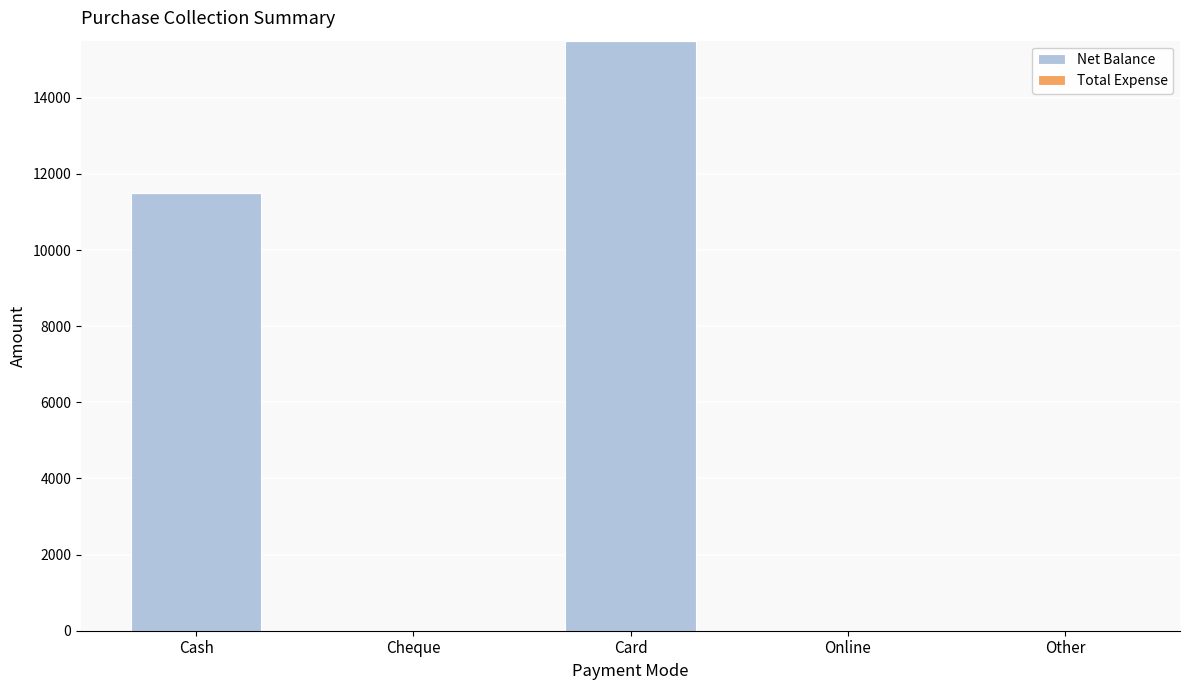

Between Other and Cash, which is larger?

Cash